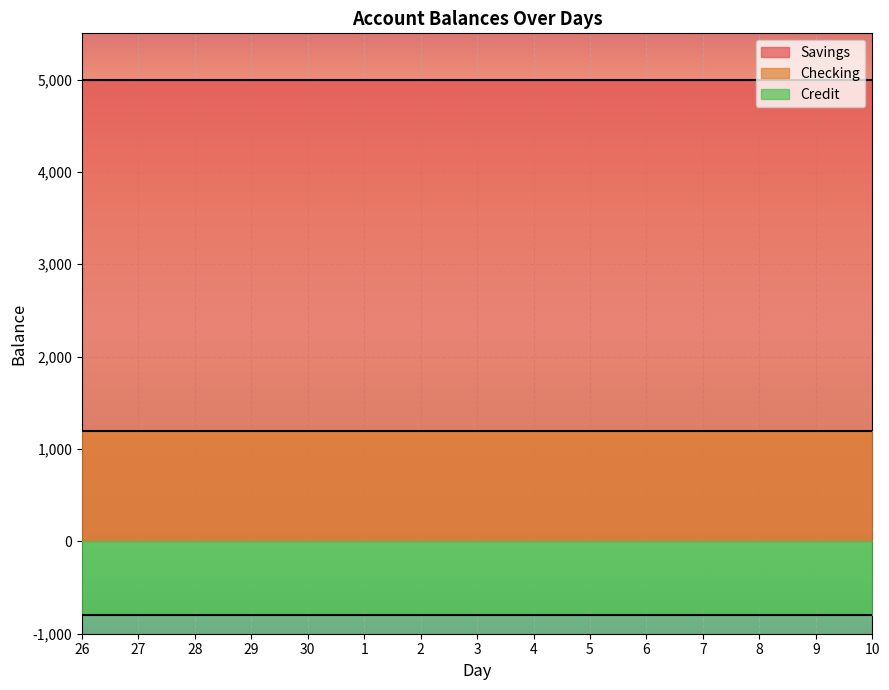

How many series are shown in this chart?

3